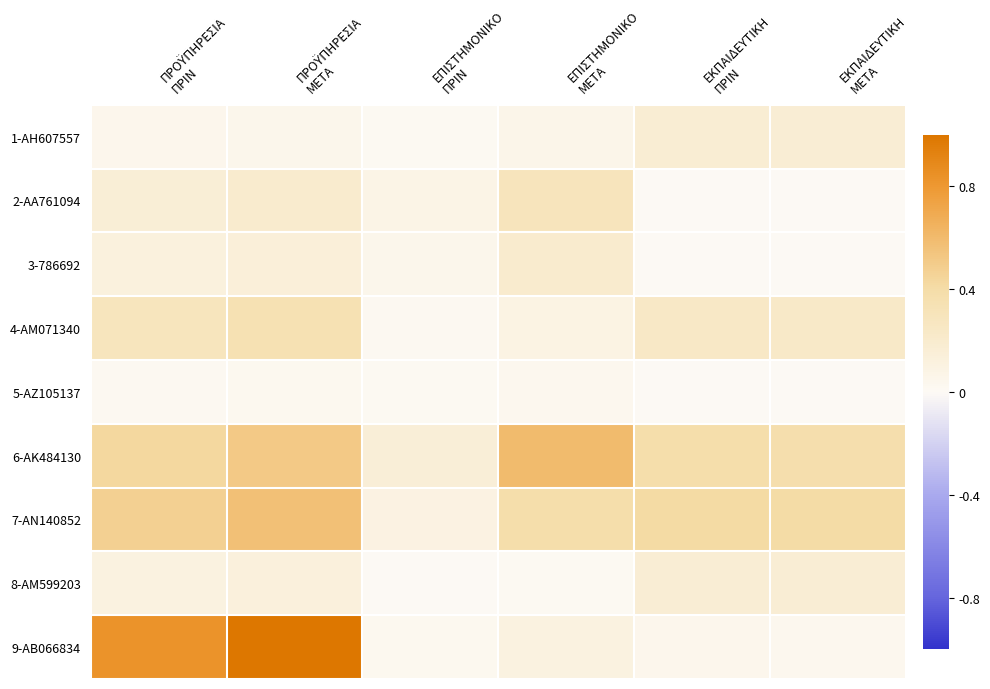

Reading left to right, extract all data points from this chart.

1-ΑΗ607557: ΠΡΟΫΠΗΡΕΣΙΑ
ΠΡΙΝ=0.0	ΠΡΟΫΠΗΡΕΣΙΑ
ΜΕΤΑ=0.1	ΕΠΙΣΤΗΜΟΝΙΚΟ
ΠΡΙΝ=0.0	ΕΠΙΣΤΗΜΟΝΙΚΟ
ΜΕΤΑ=0.1	ΕΚΠΑΙΔΕΥΤΙΚΗ
ΠΡΙΝ=0.2	ΕΚΠΑΙΔΕΥΤΙΚΗ
ΜΕΤΑ=0.2
2-ΑΑ761094: ΠΡΟΫΠΗΡΕΣΙΑ
ΠΡΙΝ=0.2	ΠΡΟΫΠΗΡΕΣΙΑ
ΜΕΤΑ=0.2	ΕΠΙΣΤΗΜΟΝΙΚΟ
ΠΡΙΝ=0.1	ΕΠΙΣΤΗΜΟΝΙΚΟ
ΜΕΤΑ=0.3	ΕΚΠΑΙΔΕΥΤΙΚΗ
ΠΡΙΝ=0.0	ΕΚΠΑΙΔΕΥΤΙΚΗ
ΜΕΤΑ=0.0
3-786692: ΠΡΟΫΠΗΡΕΣΙΑ
ΠΡΙΝ=0.1	ΠΡΟΫΠΗΡΕΣΙΑ
ΜΕΤΑ=0.1	ΕΠΙΣΤΗΜΟΝΙΚΟ
ΠΡΙΝ=0.1	ΕΠΙΣΤΗΜΟΝΙΚΟ
ΜΕΤΑ=0.2	ΕΚΠΑΙΔΕΥΤΙΚΗ
ΠΡΙΝ=0.0	ΕΚΠΑΙΔΕΥΤΙΚΗ
ΜΕΤΑ=0.0
4-ΑΜ071340: ΠΡΟΫΠΗΡΕΣΙΑ
ΠΡΙΝ=0.3	ΠΡΟΫΠΗΡΕΣΙΑ
ΜΕΤΑ=0.3	ΕΠΙΣΤΗΜΟΝΙΚΟ
ΠΡΙΝ=0.0	ΕΠΙΣΤΗΜΟΝΙΚΟ
ΜΕΤΑ=0.1	ΕΚΠΑΙΔΕΥΤΙΚΗ
ΠΡΙΝ=0.2	ΕΚΠΑΙΔΕΥΤΙΚΗ
ΜΕΤΑ=0.2
5-ΑΖ105137: ΠΡΟΫΠΗΡΕΣΙΑ
ΠΡΙΝ=0.0	ΠΡΟΫΠΗΡΕΣΙΑ
ΜΕΤΑ=0.0	ΕΠΙΣΤΗΜΟΝΙΚΟ
ΠΡΙΝ=0.0	ΕΠΙΣΤΗΜΟΝΙΚΟ
ΜΕΤΑ=0.0	ΕΚΠΑΙΔΕΥΤΙΚΗ
ΠΡΙΝ=0.0	ΕΚΠΑΙΔΕΥΤΙΚΗ
ΜΕΤΑ=0.0
6-ΑΚ484130: ΠΡΟΫΠΗΡΕΣΙΑ
ΠΡΙΝ=0.4	ΠΡΟΫΠΗΡΕΣΙΑ
ΜΕΤΑ=0.5	ΕΠΙΣΤΗΜΟΝΙΚΟ
ΠΡΙΝ=0.2	ΕΠΙΣΤΗΜΟΝΙΚΟ
ΜΕΤΑ=0.6	ΕΚΠΑΙΔΕΥΤΙΚΗ
ΠΡΙΝ=0.4	ΕΚΠΑΙΔΕΥΤΙΚΗ
ΜΕΤΑ=0.4
7-ΑΝ140852: ΠΡΟΫΠΗΡΕΣΙΑ
ΠΡΙΝ=0.5	ΠΡΟΫΠΗΡΕΣΙΑ
ΜΕΤΑ=0.6	ΕΠΙΣΤΗΜΟΝΙΚΟ
ΠΡΙΝ=0.1	ΕΠΙΣΤΗΜΟΝΙΚΟ
ΜΕΤΑ=0.4	ΕΚΠΑΙΔΕΥΤΙΚΗ
ΠΡΙΝ=0.4	ΕΚΠΑΙΔΕΥΤΙΚΗ
ΜΕΤΑ=0.4
8-ΑΜ599203: ΠΡΟΫΠΗΡΕΣΙΑ
ΠΡΙΝ=0.1	ΠΡΟΫΠΗΡΕΣΙΑ
ΜΕΤΑ=0.1	ΕΠΙΣΤΗΜΟΝΙΚΟ
ΠΡΙΝ=0.0	ΕΠΙΣΤΗΜΟΝΙΚΟ
ΜΕΤΑ=0.0	ΕΚΠΑΙΔΕΥΤΙΚΗ
ΠΡΙΝ=0.2	ΕΚΠΑΙΔΕΥΤΙΚΗ
ΜΕΤΑ=0.2
9-ΑΒ066834: ΠΡΟΫΠΗΡΕΣΙΑ
ΠΡΙΝ=0.8	ΠΡΟΫΠΗΡΕΣΙΑ
ΜΕΤΑ=1.0	ΕΠΙΣΤΗΜΟΝΙΚΟ
ΠΡΙΝ=0.0	ΕΠΙΣΤΗΜΟΝΙΚΟ
ΜΕΤΑ=0.1	ΕΚΠΑΙΔΕΥΤΙΚΗ
ΠΡΙΝ=0.0	ΕΚΠΑΙΔΕΥΤΙΚΗ
ΜΕΤΑ=0.0